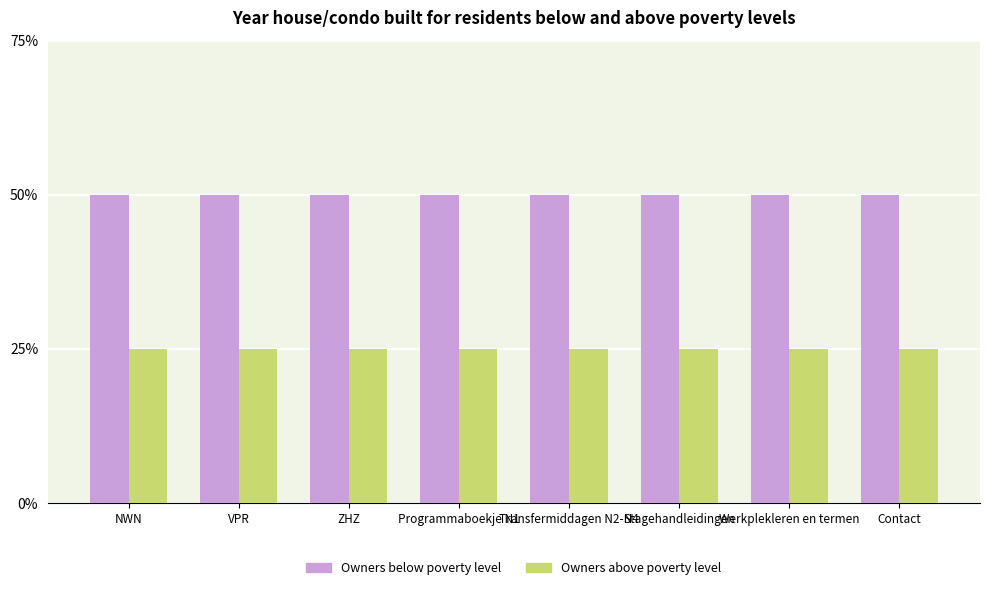

Which series has the largest total across all categories?

Owners below poverty level